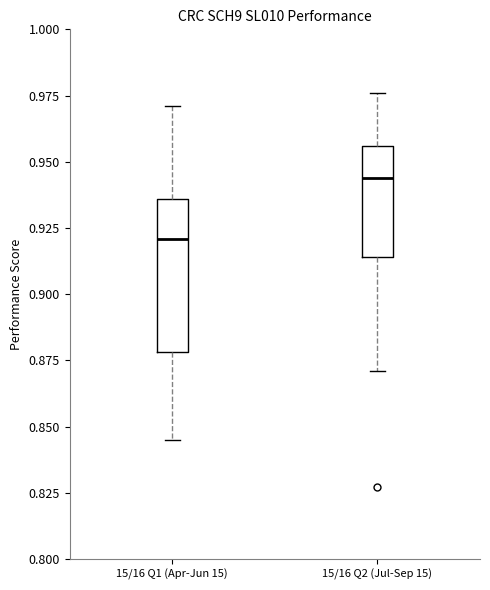

Which box has the highest median line?

15/16 Q2 (Jul-Sep 15)